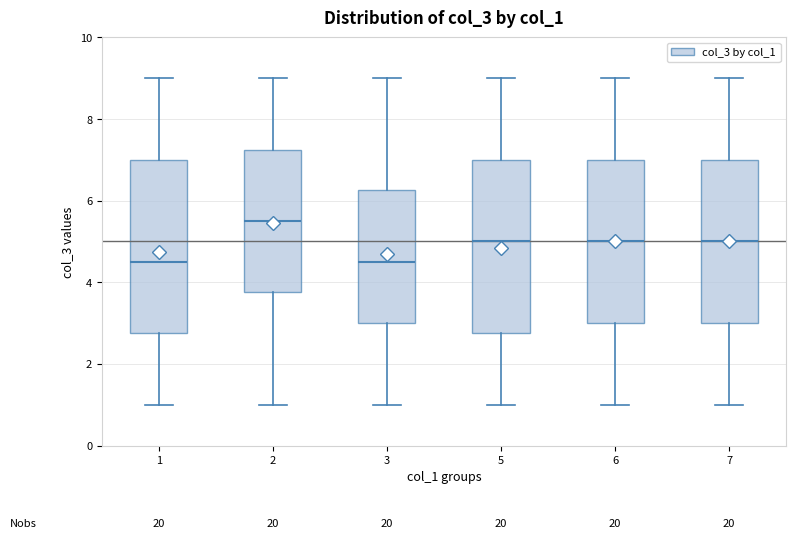

Reading left to right, transcribe this box plot: for each box, give where its median line is, the range the box spans, and where its two whiskers end, as read against the y-axis. The values are not printed on the chart, so give them approximately, as read against the axis.

1: median 4.6, box 2.8 to 7.0, whiskers 1.0 to 9.0
2: median 5.6, box 3.8 to 7.2, whiskers 1.0 to 9.0
3: median 4.6, box 3.0 to 6.2, whiskers 1.0 to 9.0
5: median 5.0, box 2.8 to 7.0, whiskers 1.0 to 9.0
6: median 5.0, box 3.0 to 7.0, whiskers 1.0 to 9.0
7: median 5.0, box 3.0 to 7.0, whiskers 1.0 to 9.0